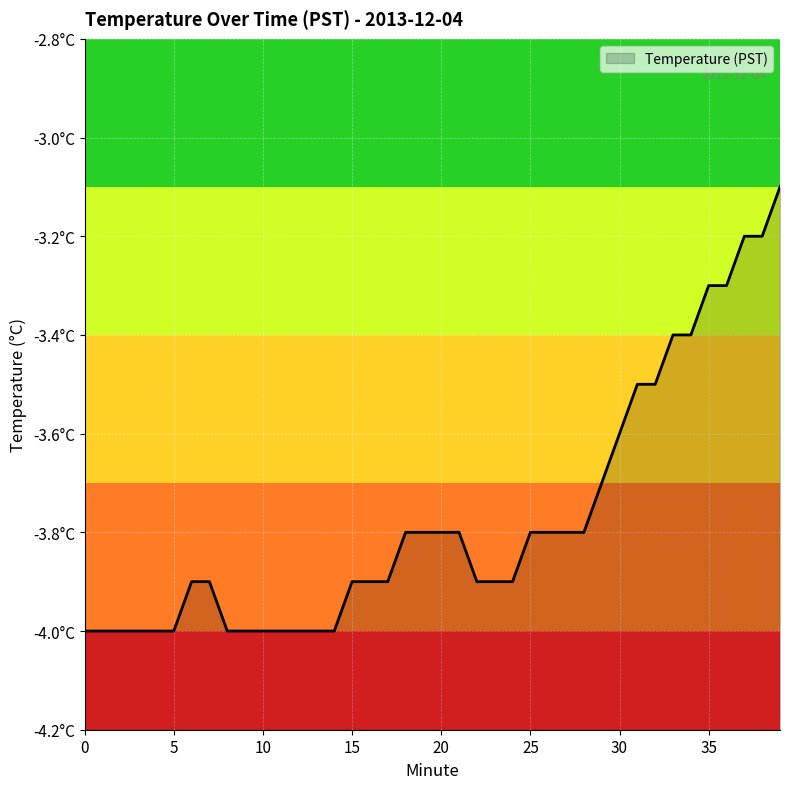

The chart shows a value of -3.8 at 18. True or false?

True